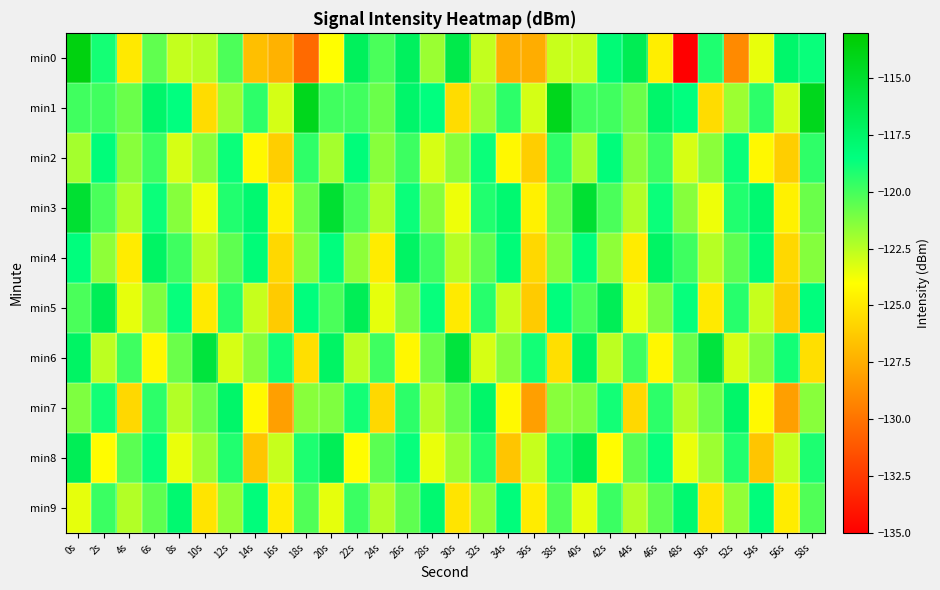

Which has a higher value, 48s or 44s?

44s